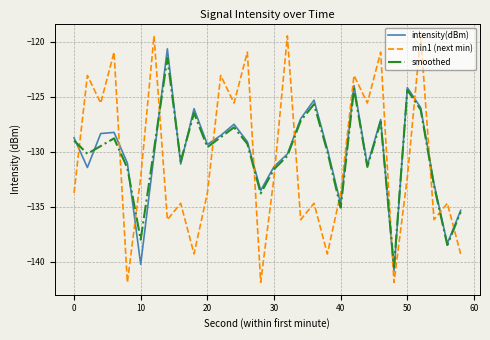

How many interior local peaks does the smoothed series have?

8